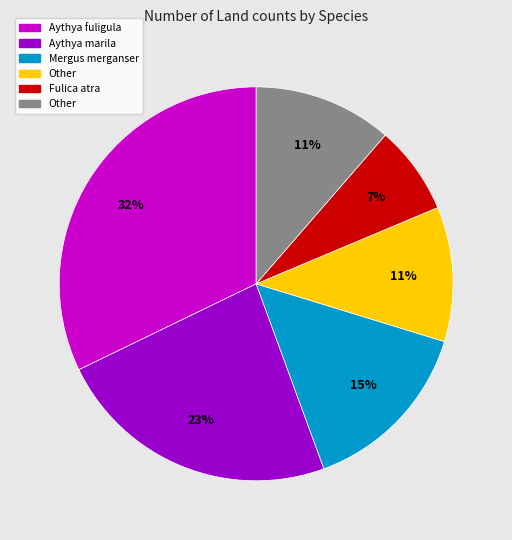

Does any single category account for the majority?

No